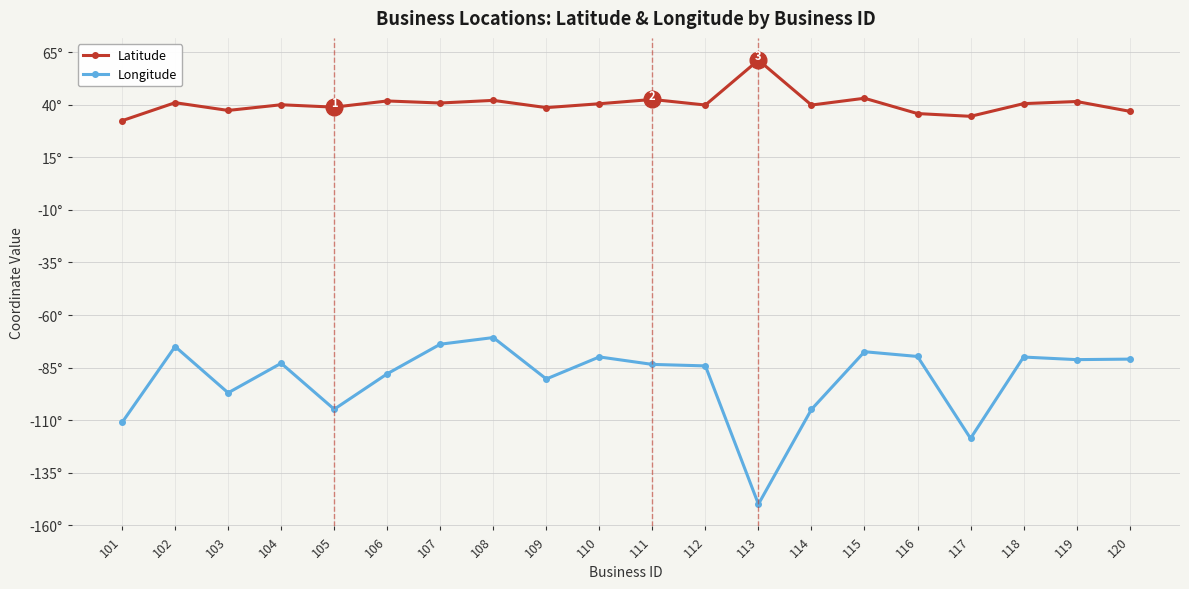

Which series has the widest spread of values?

Longitude